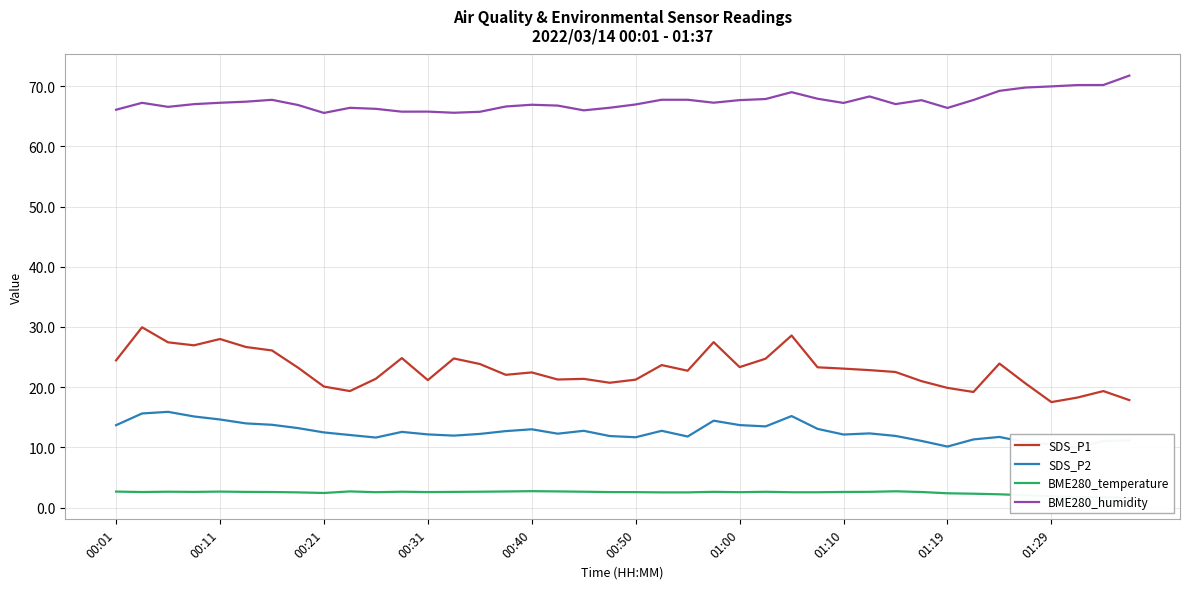

True or false: SDS_P1 and BME280_humidity intersect in this chart.

False